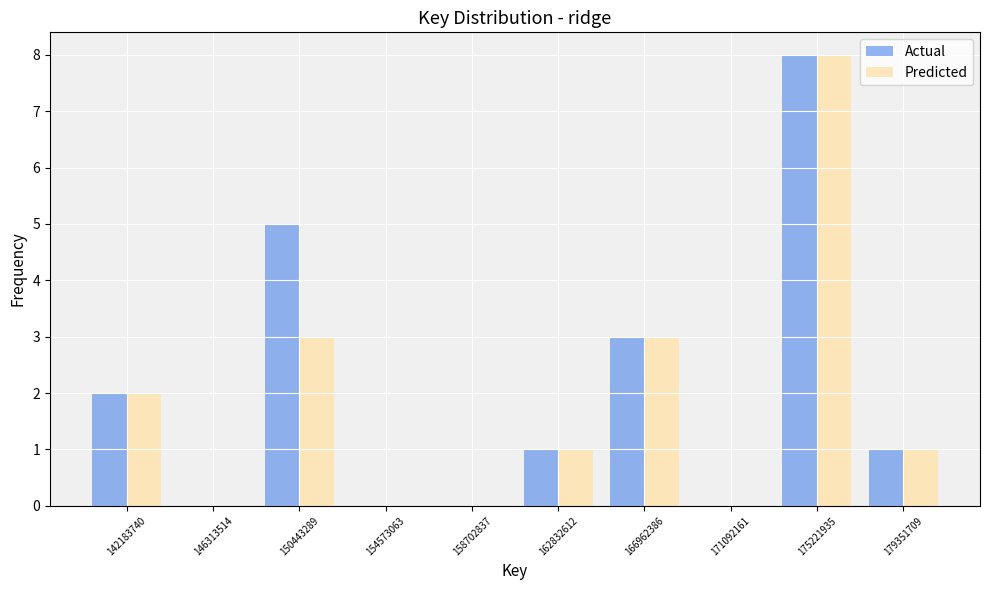

Reading left to right, transcribe this chart: for each range on the x-axis, give the height of each series' bar. Neither the bar edges nor the heights are printed on the chart, so give them approximately, as read against the axes.

140000000 to 144000000: Actual=2	Predicted=2
144000000 to 148500000: Actual=0	Predicted=0
148500000 to 152500000: Actual=5	Predicted=3
152500000 to 156500000: Actual=0	Predicted=0
156500000 to 161000000: Actual=0	Predicted=0
161000000 to 165000000: Actual=1	Predicted=1
165000000 to 169000000: Actual=3	Predicted=3
169000000 to 173000000: Actual=0	Predicted=0
173000000 to 177500000: Actual=8	Predicted=8
177500000 to 181500000: Actual=1	Predicted=1